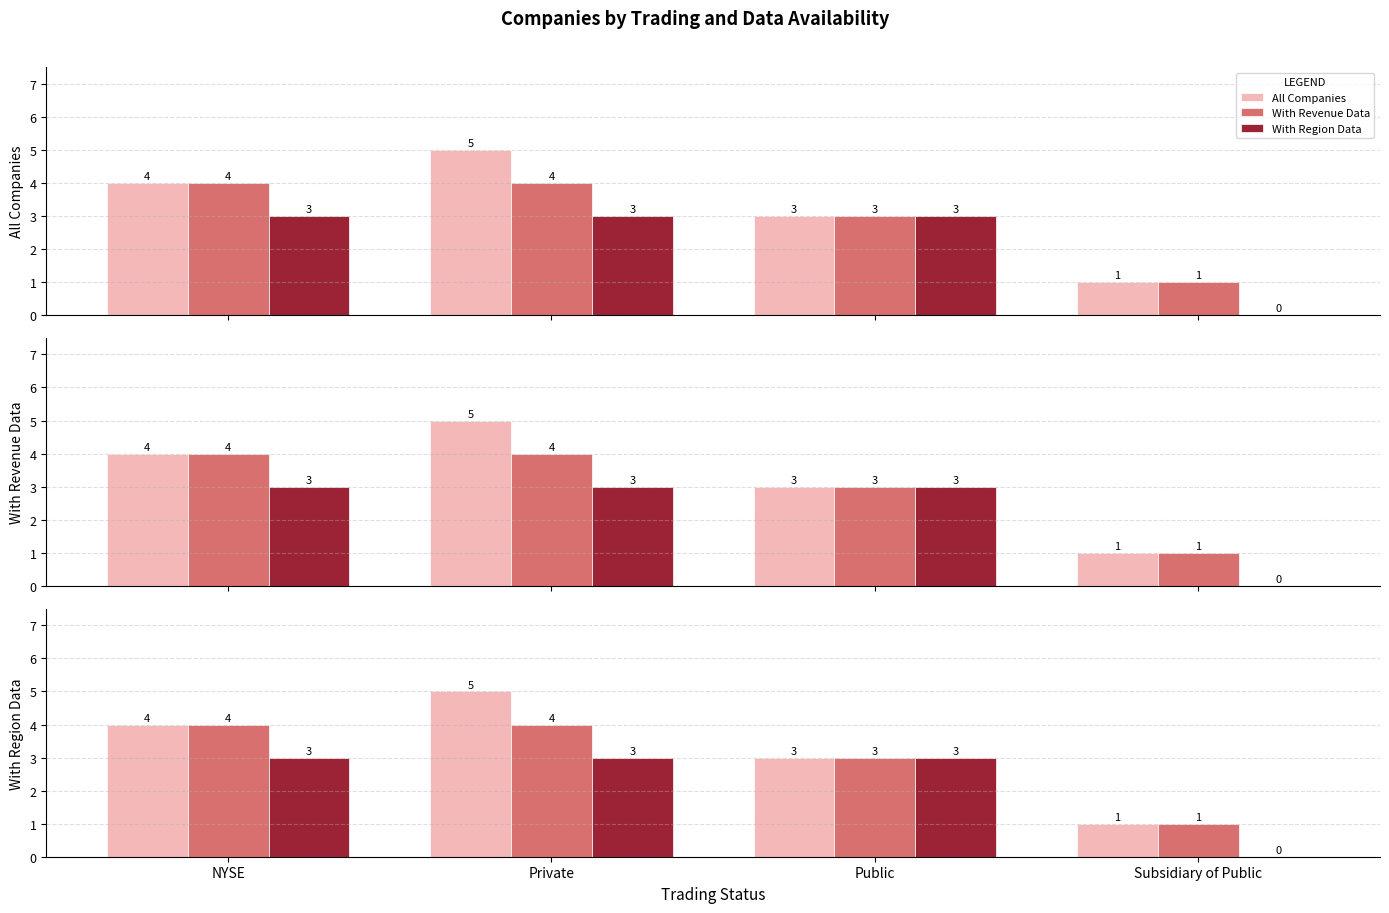

What is the approximate value of With Region Data at NYSE?

3